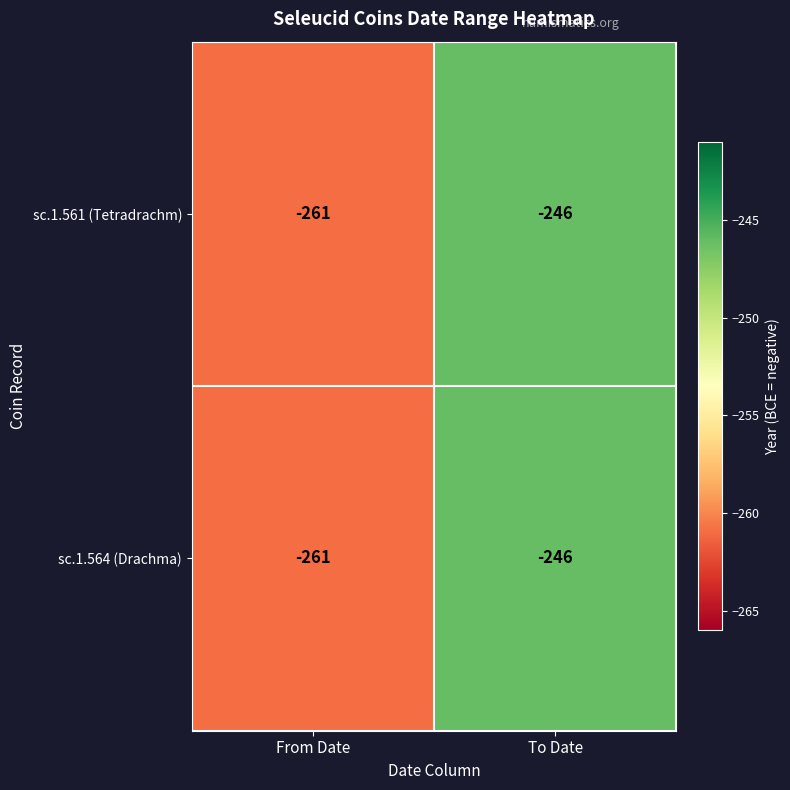

What is the total value across all series at To Date?

-492